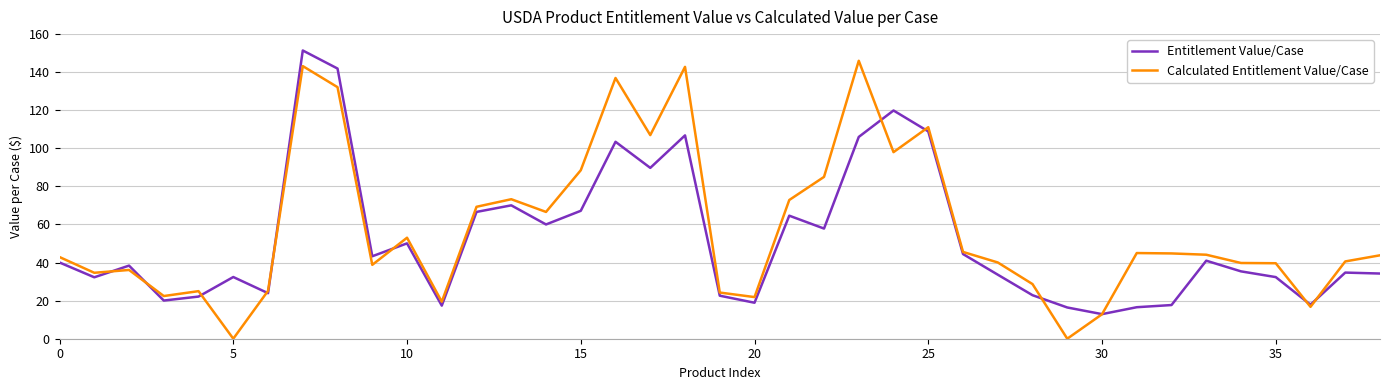

Which series has the largest range (max minus min)?

Calculated Entitlement Value/Case